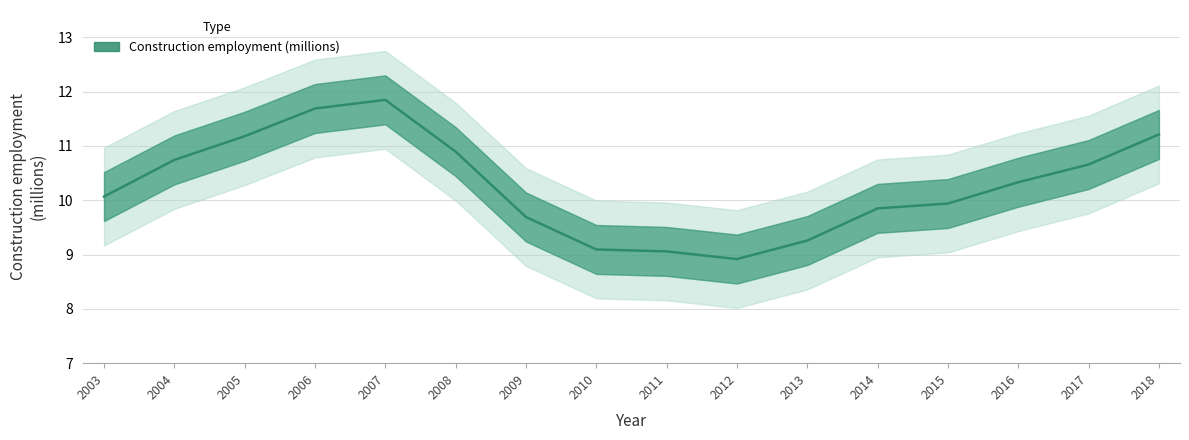

Which label corresponds to the smallest value in the chart?

2012